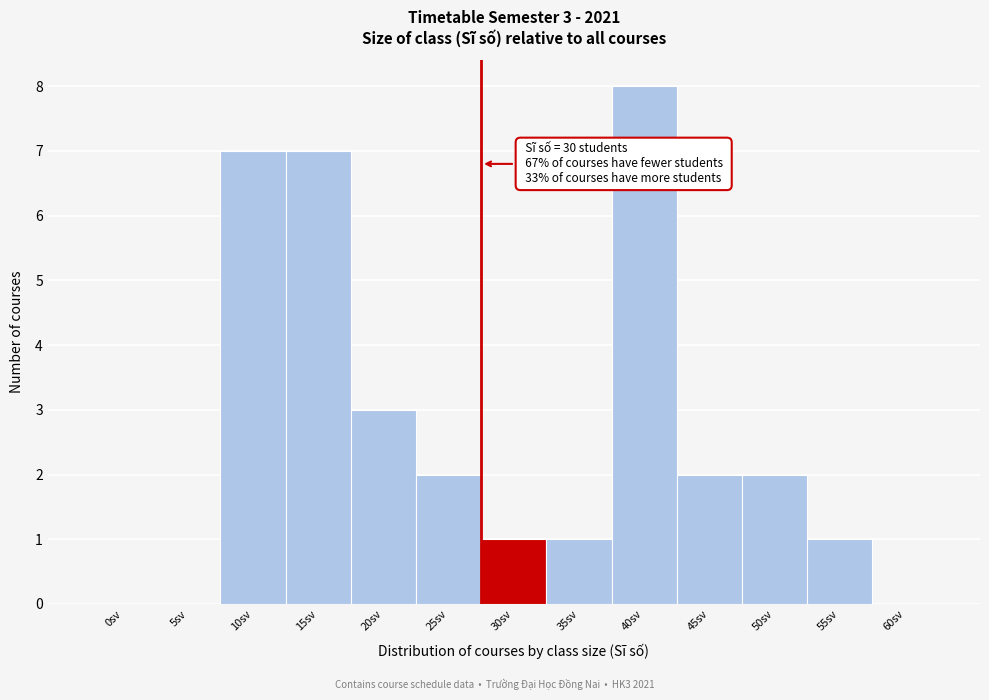

Reading left to right, transcribe all the data shown in this chart.

0sv=0	5sv=0	10sv=7	15sv=7	20sv=3	25sv=2	30sv=1	35sv=1	40sv=8	45sv=2	50sv=2	55sv=1	60sv=0